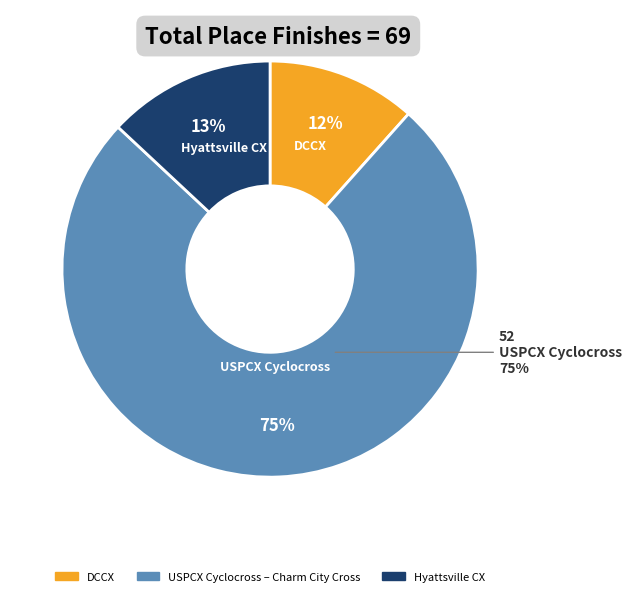

Does USPCX Cyclocross – Charm City Cross account for over 50% of the chart?

Yes